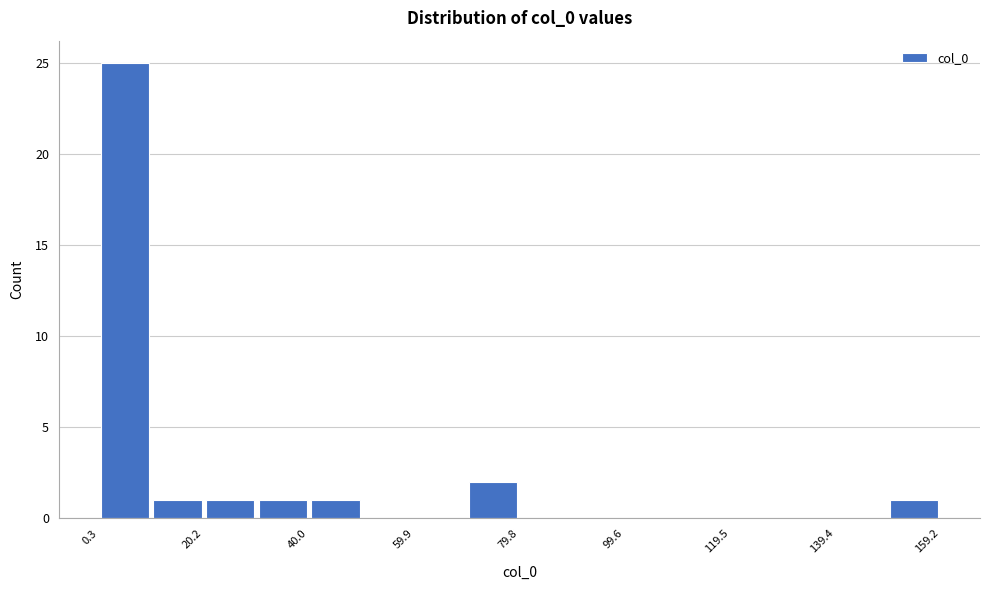

What is the height of the bar covering 10 to 20 on the x-axis? Neither the bar edges nor the heights are printed on the chart, so give them approximately, as read against the axes.

1